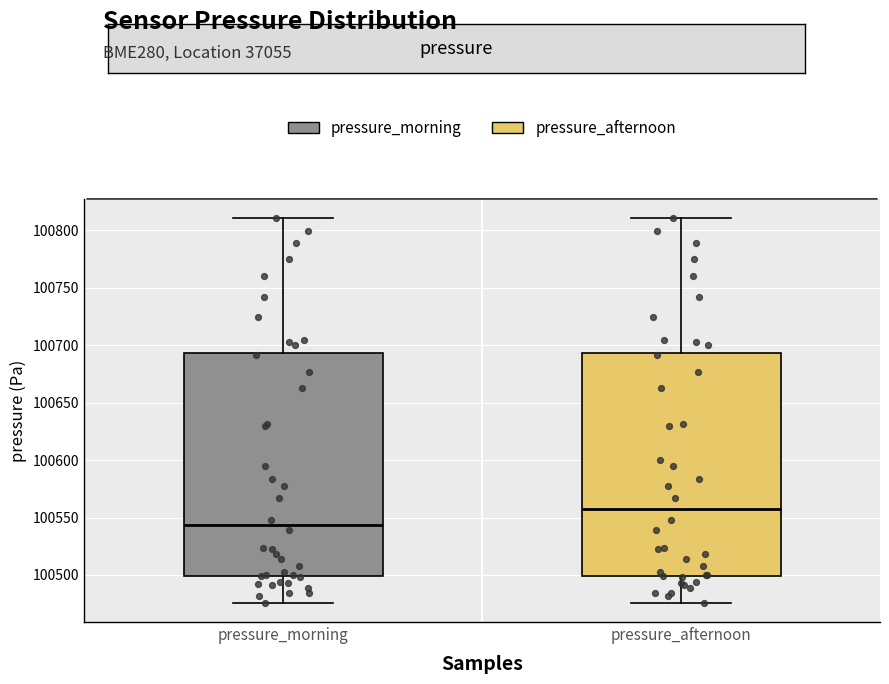

Reading left to right, transcribe this box plot: for each box, give where its median line is, the range the box spans, and where its two whiskers end, as read against the y-axis. The values are not printed on the chart, so give them approximately, as read against the axis.

pressure_morning: median 100545, box 100500 to 100695, whiskers 100475 to 100810
pressure_afternoon: median 100555, box 100500 to 100695, whiskers 100475 to 100810